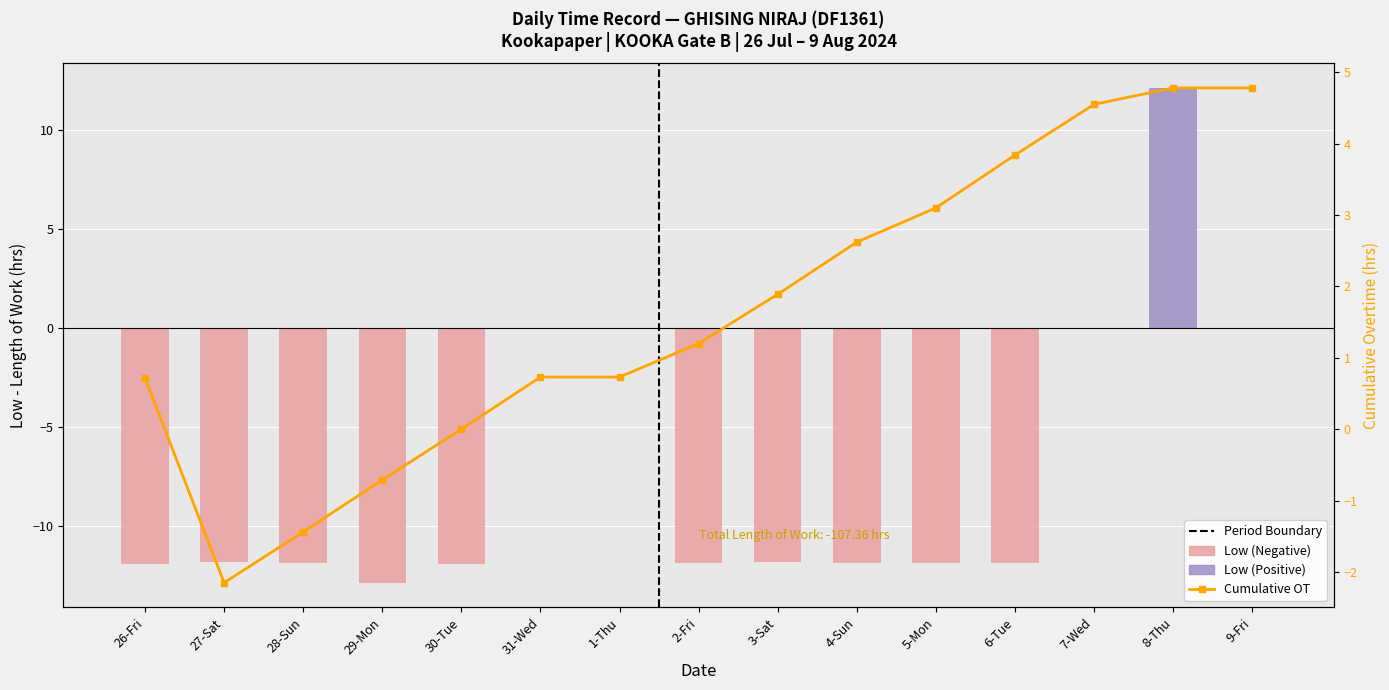

What is the minimum value shown in the chart?

-12.8